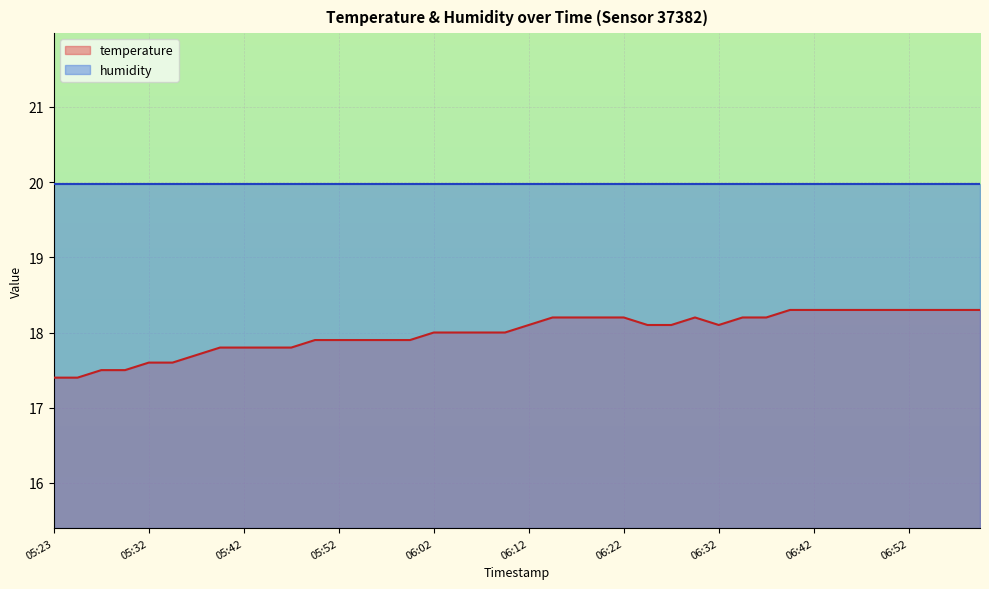

Reading right to left, extract all data points from this chart.

18.3	18.3	18.3	18.3	18.3	18.3	18.3	18.3	18.3	18.2	18.2	18.1	18.2	18.1	18.1	18.2	18.2	18.2	18.2	18.1	18.0	18.0	18.0	18.0	17.9	17.9	17.9	17.9	17.9	17.8	17.8	17.8	17.8	17.7	17.6	17.6	17.5	17.5	17.4	17.4